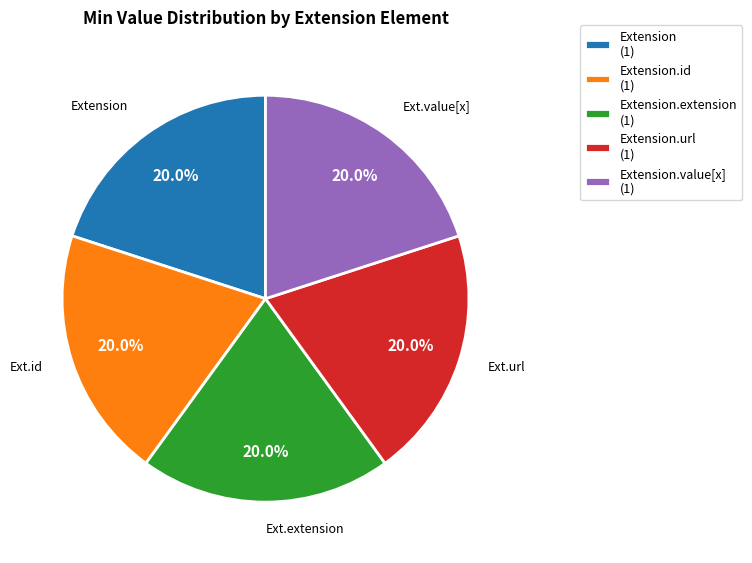

Is there a majority slice in this chart?

No